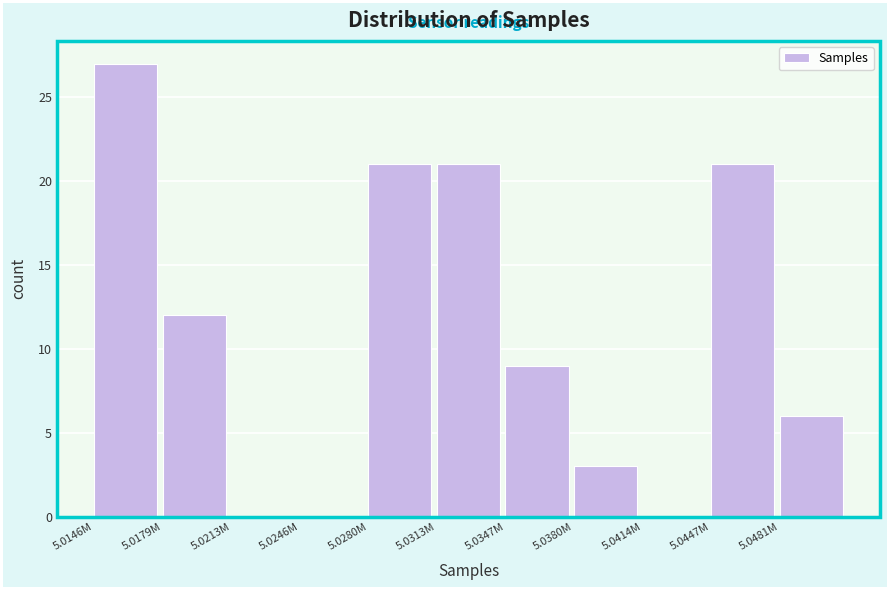

Reading left to right, transcribe all the data shown in this chart.

5.0146M=27	5.0179M=12	5.0213M=0	5.0246M=0	5.0280M=21	5.0313M=21	5.0347M=9	5.0380M=3	5.0414M=0	5.0447M=21	5.0481M=6